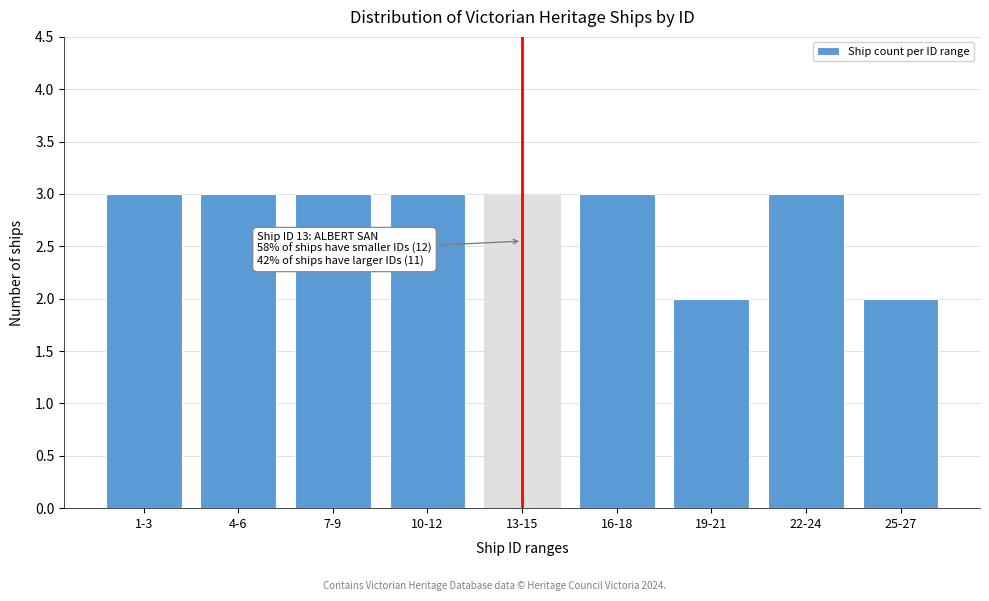

Reading right to left, list all the values displayed in this chart.

2	3	2	3	3	3	3	3	3